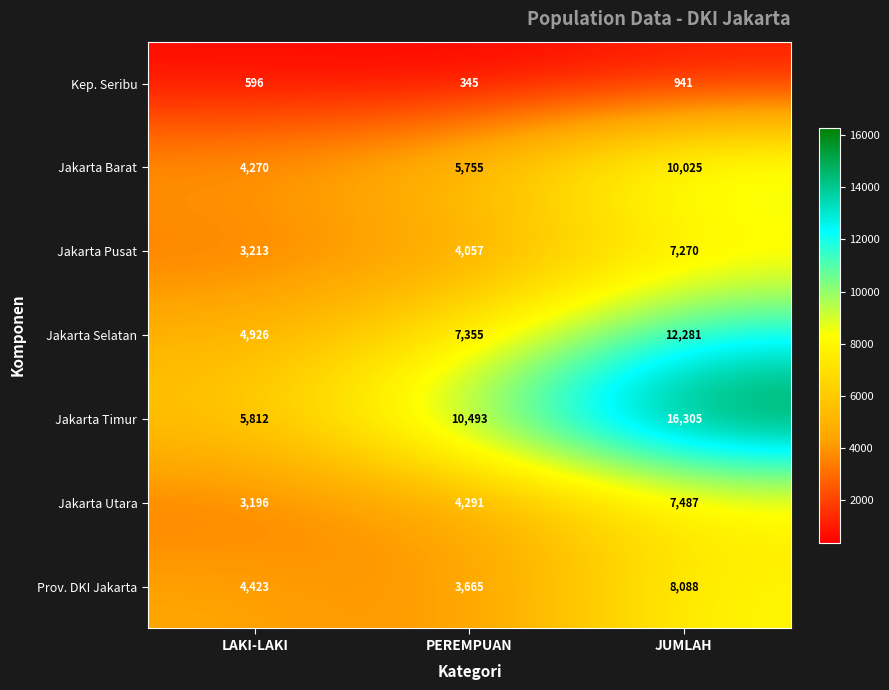

The Jakarta Timur series shows 10493 at PEREMPUAN. True or false?

True